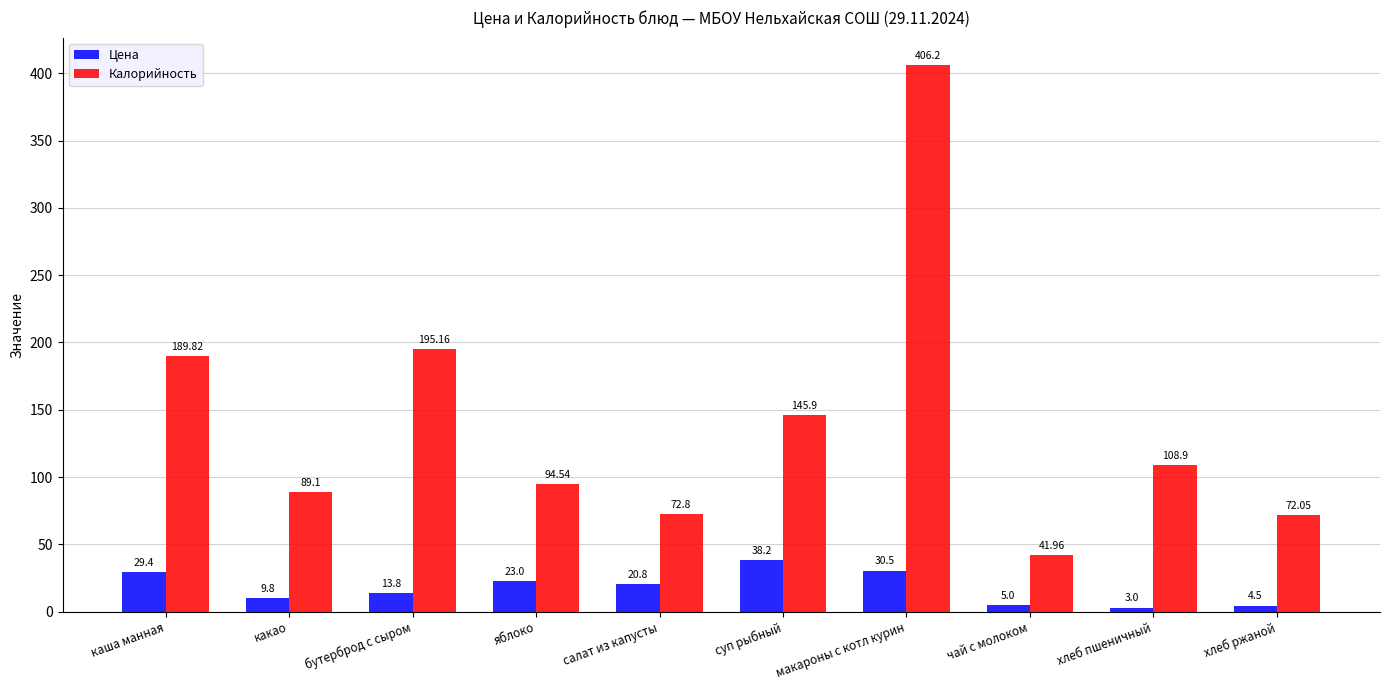

List the series in order of their overall mean, highest first.

Калорийность, Цена